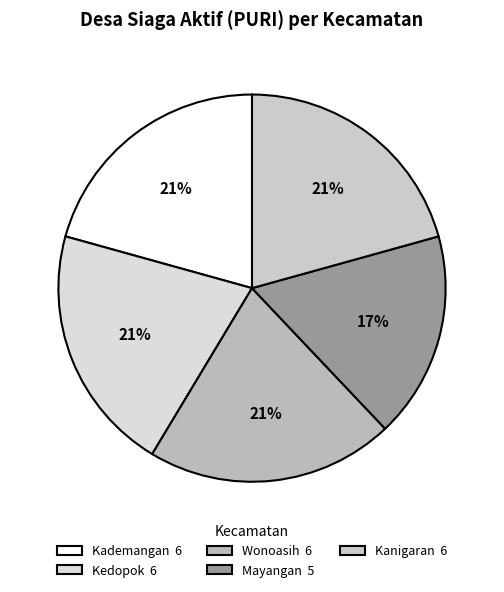

Count the number of slices in the pie.

5